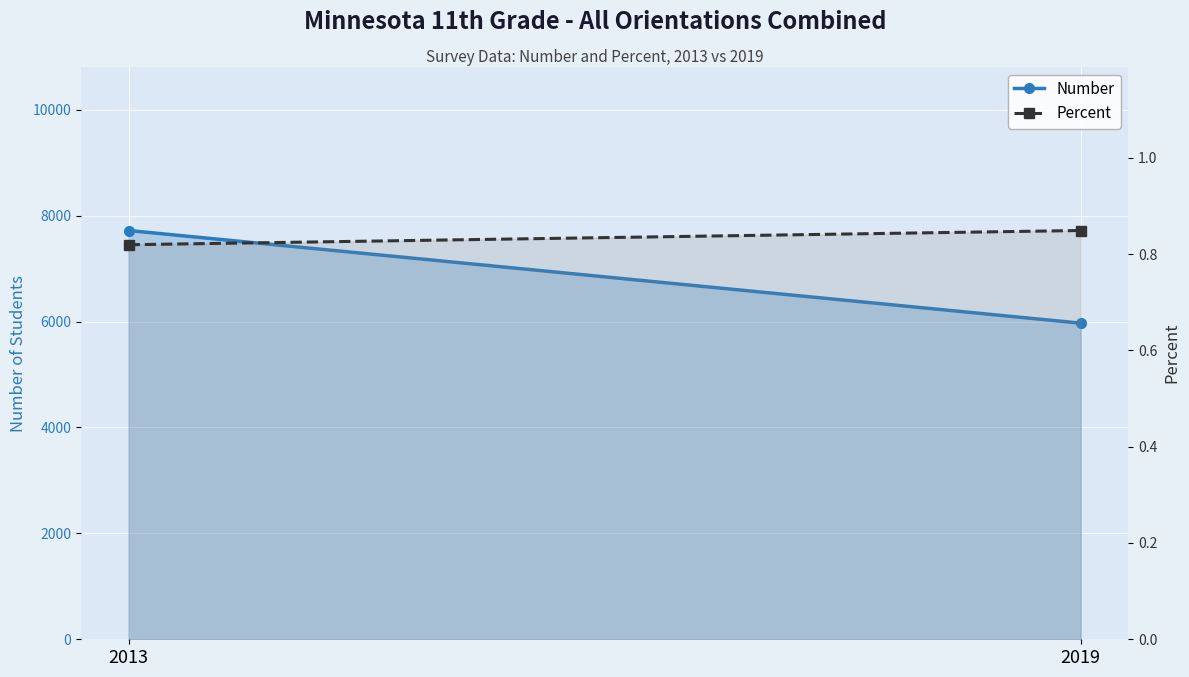

What is the sum of the Number values at 2013 and 2019?

13690.0